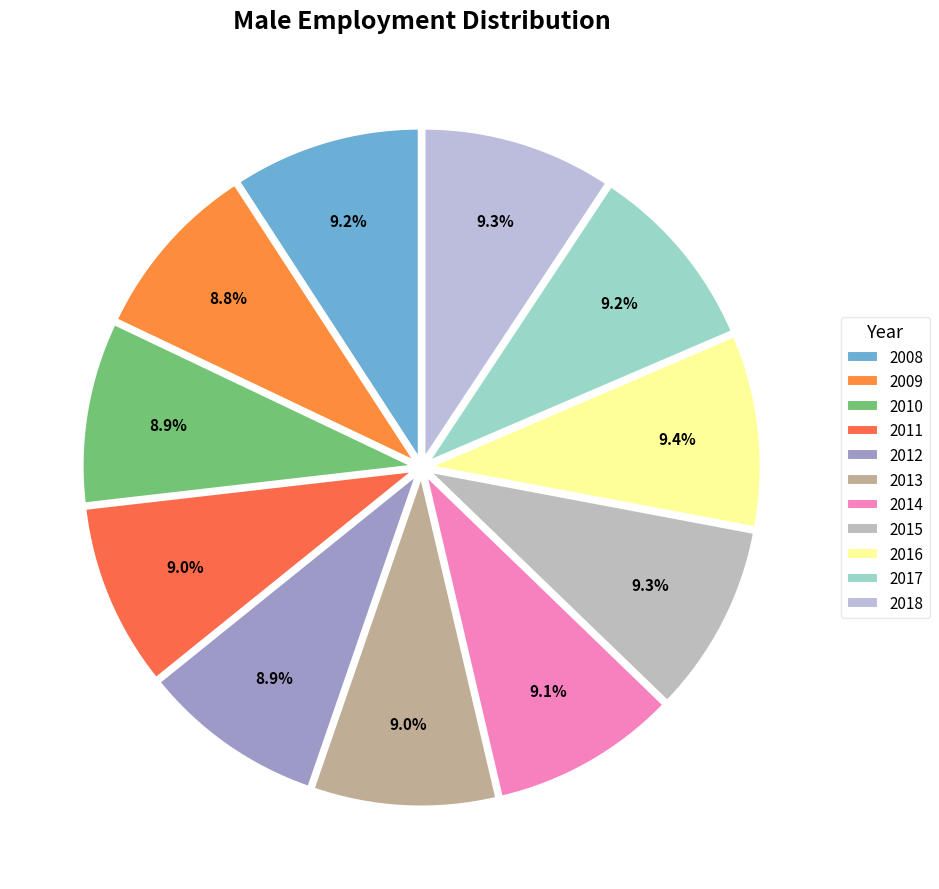

What percentage do 2012 and 2018 together represent?

18.2%